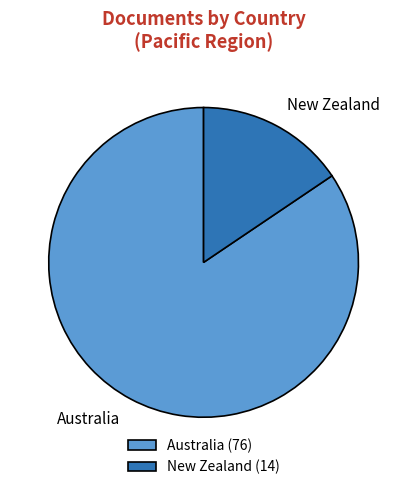

Is the sum of Australia (76) and New Zealand (14) greater than half?

Yes